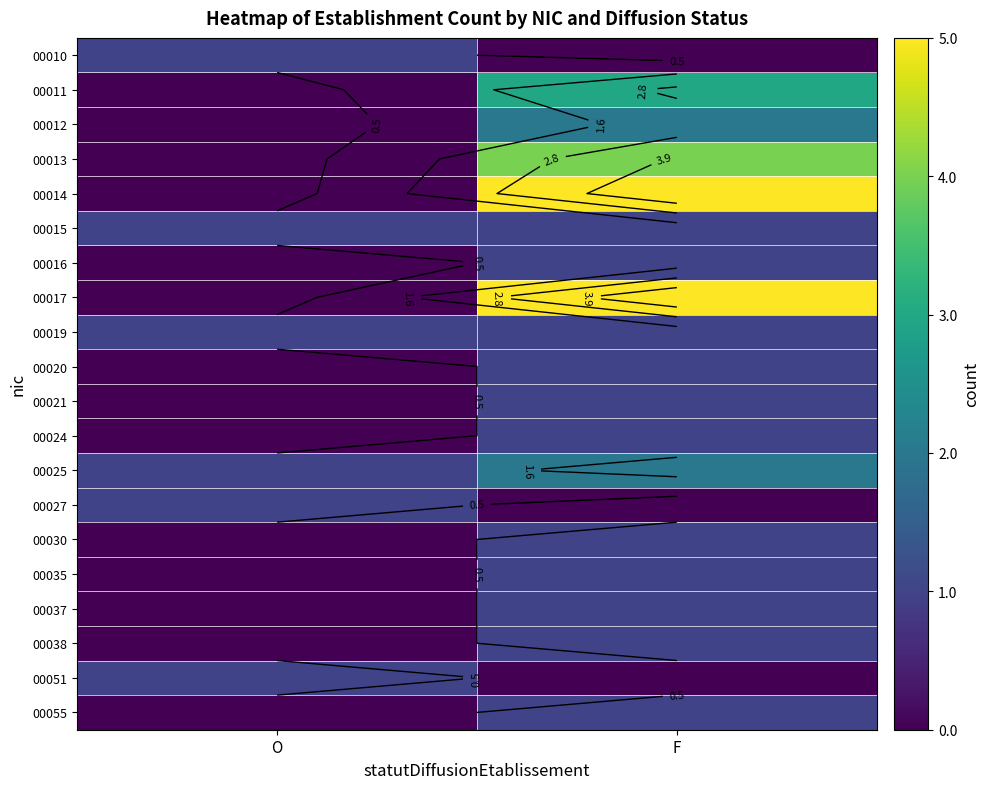

Is the value of 00037 at O greater than the value of 00017 at O?

No